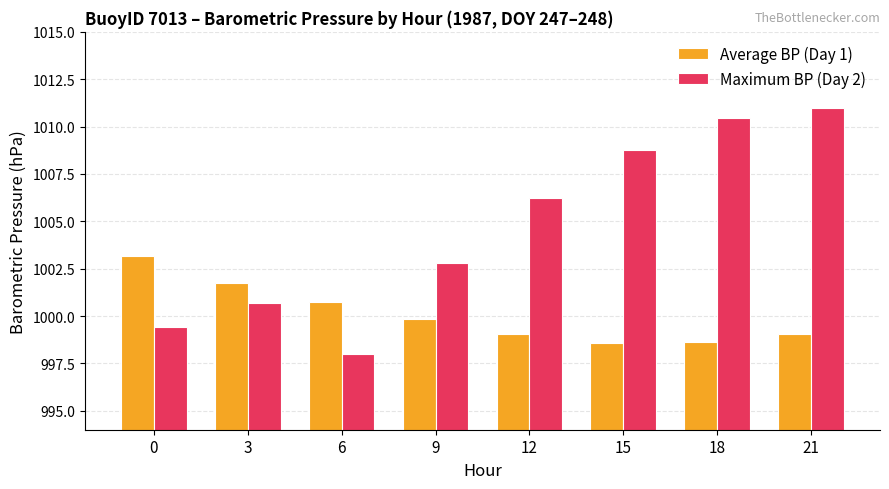

What is the value of the Maximum BP (Day 2) bar at the 1st from the left?

999.4